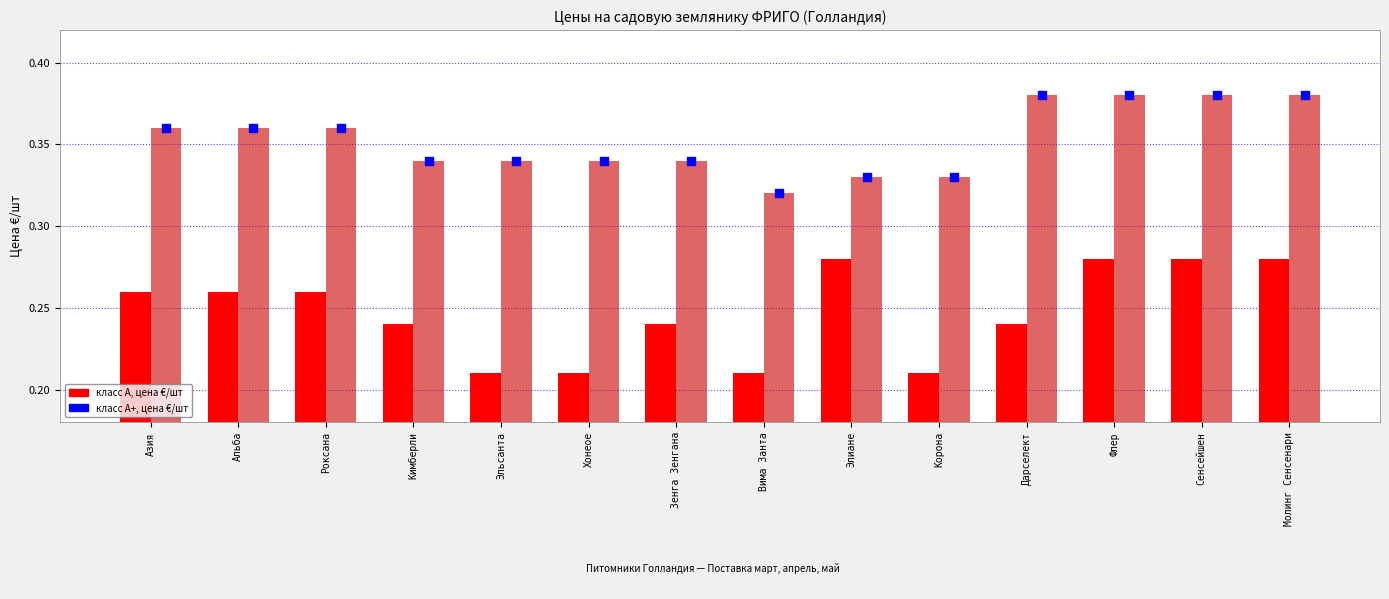

At how many categories does at least one series exceed 0?

14